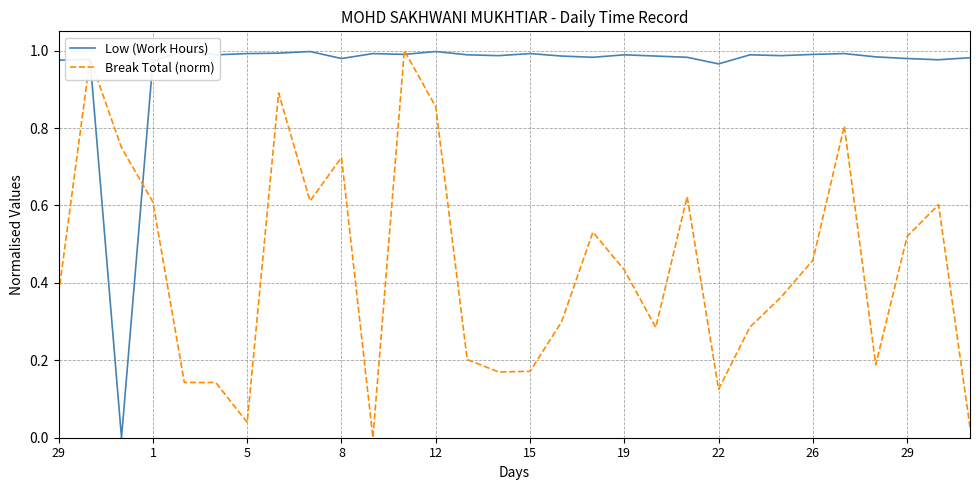

Which series has the largest total across all categories?

Low (Work Hours)